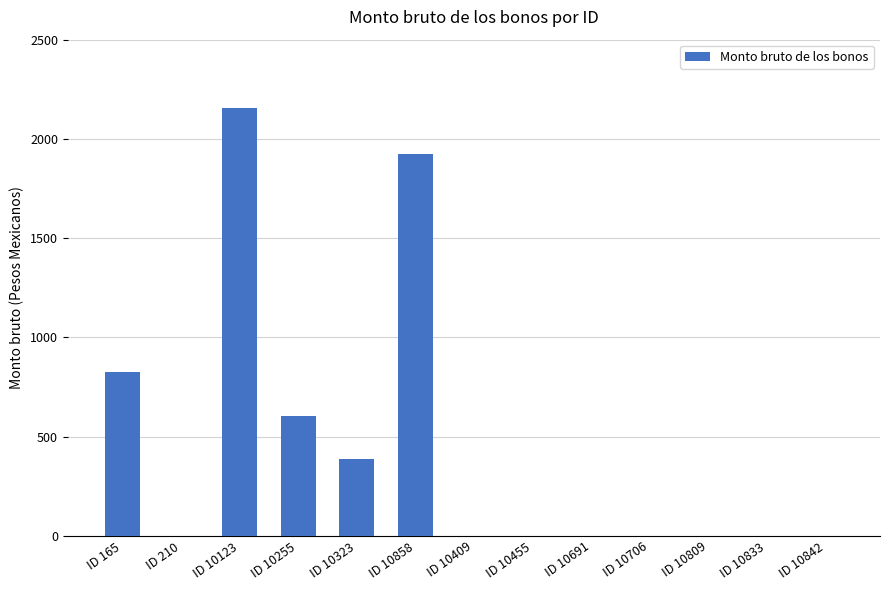

At which label is the value closest to 1077?

ID 165